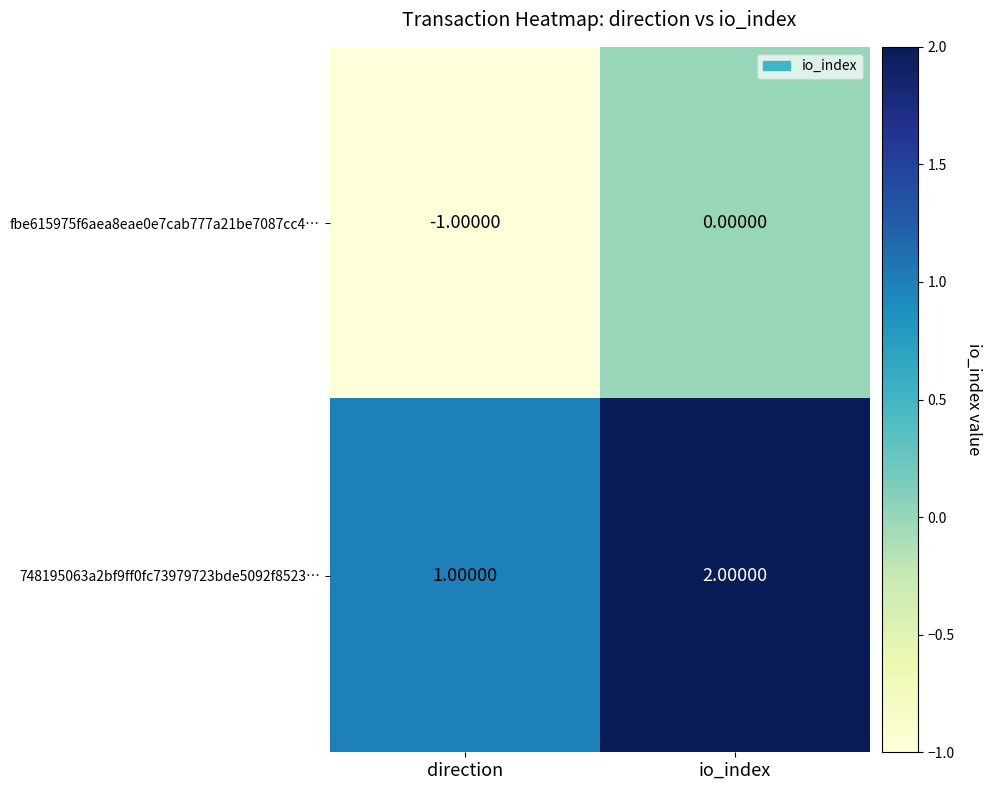

Where is fbe615975f6aea8eae0e7cab777a21be7087cc4… nearest to the value 0?

io_index